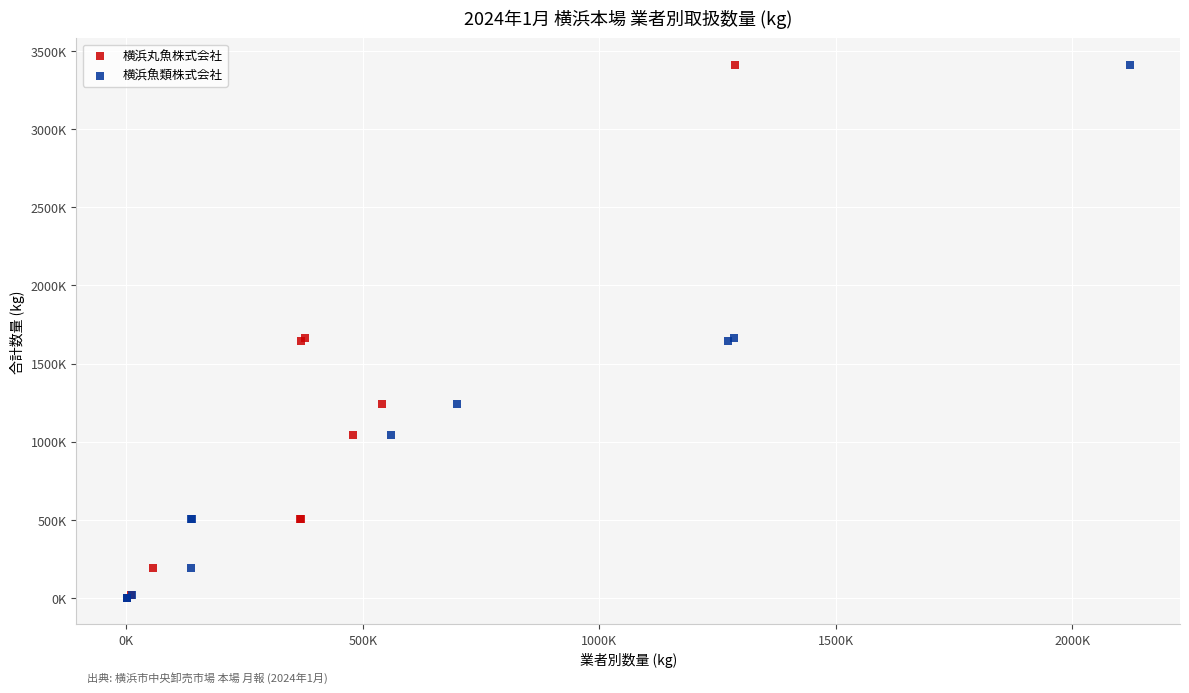

What are all the series names shown in the legend?

横浜丸魚株式会社, 横浜魚類株式会社